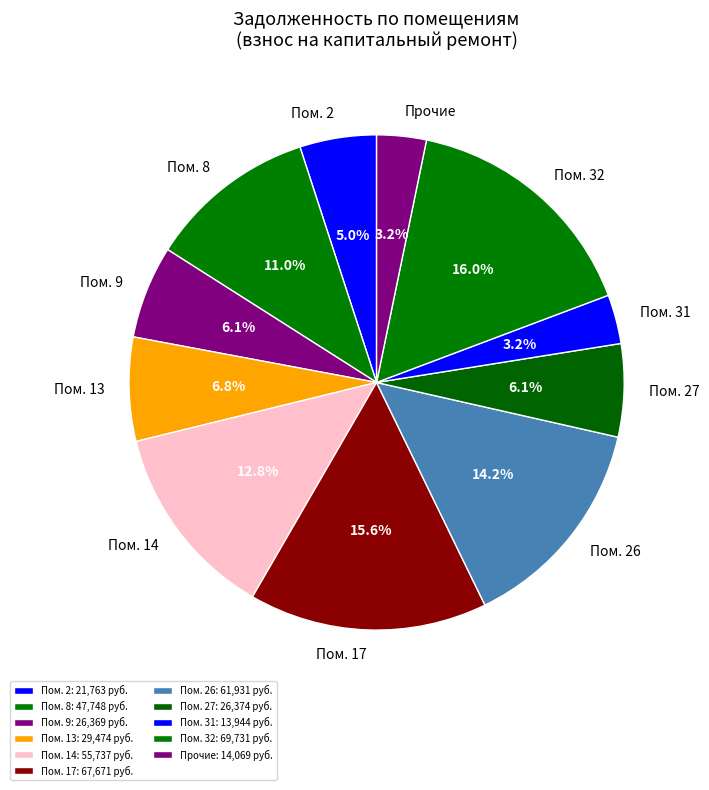

Do Пом. 2 and Пом. 13 together represent more than half of the pie?

No